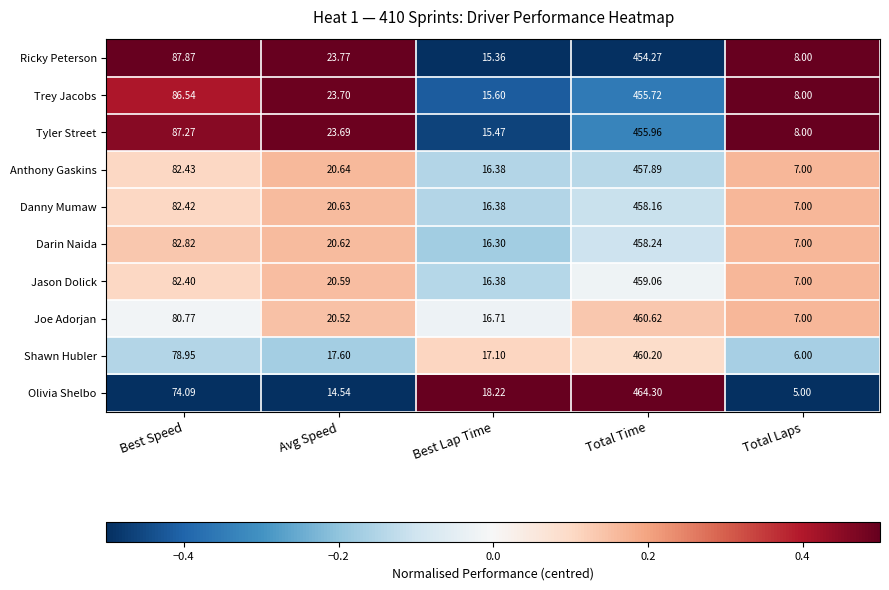

Where is Darin Naida nearest to the value 232?

Best Speed